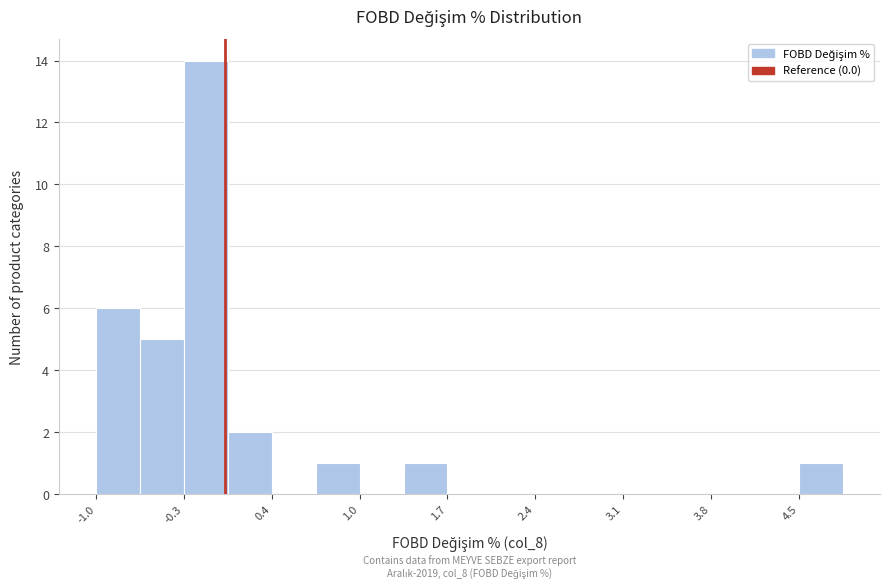

Read against the x-axis, roughly where is the centre of the tallest bar?

-0.1